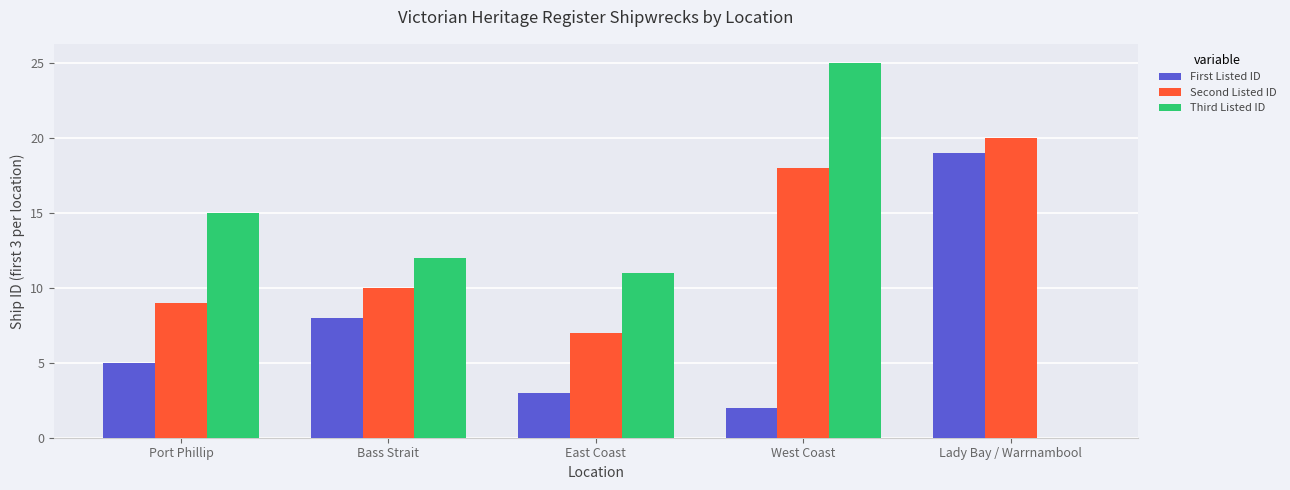

Between Bass Strait and East Coast, which series saw the biggest shift?

First Listed ID